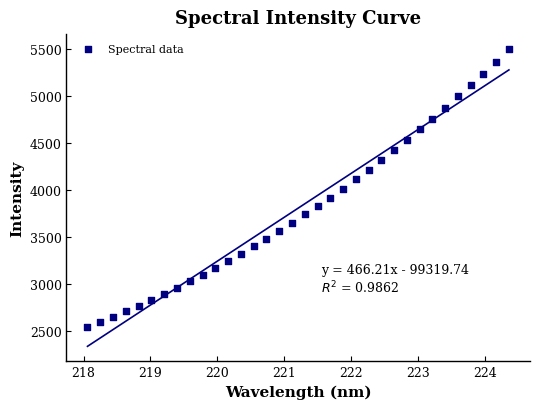

What is the range of X values (max minus min)?

6.3